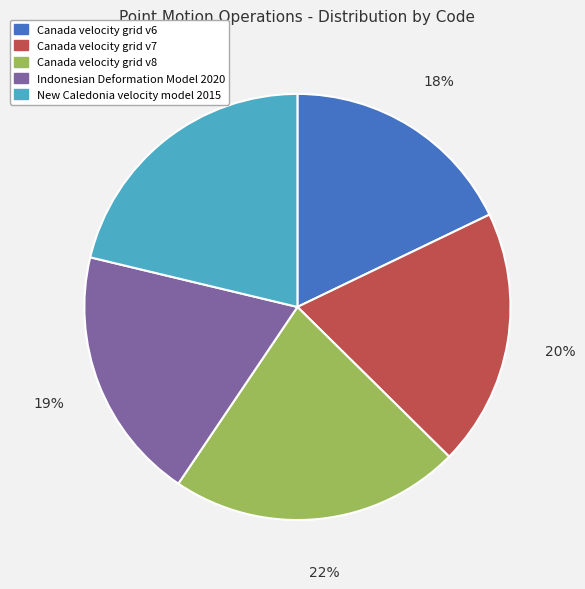

To the nearest percent, what is the difference between the largest and smallest slice percentages?

4%